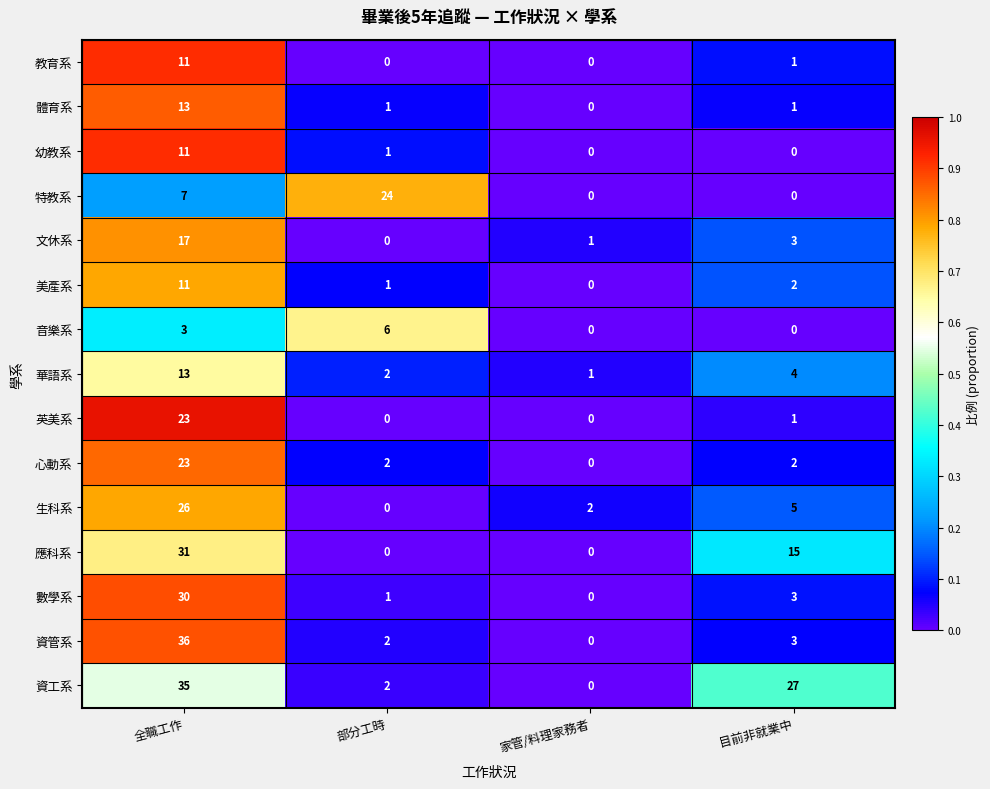

Rank the categories by 資工系 value from highest to lowest.

全職工作, 目前非就業中, 部分工時, 家管/料理家務者